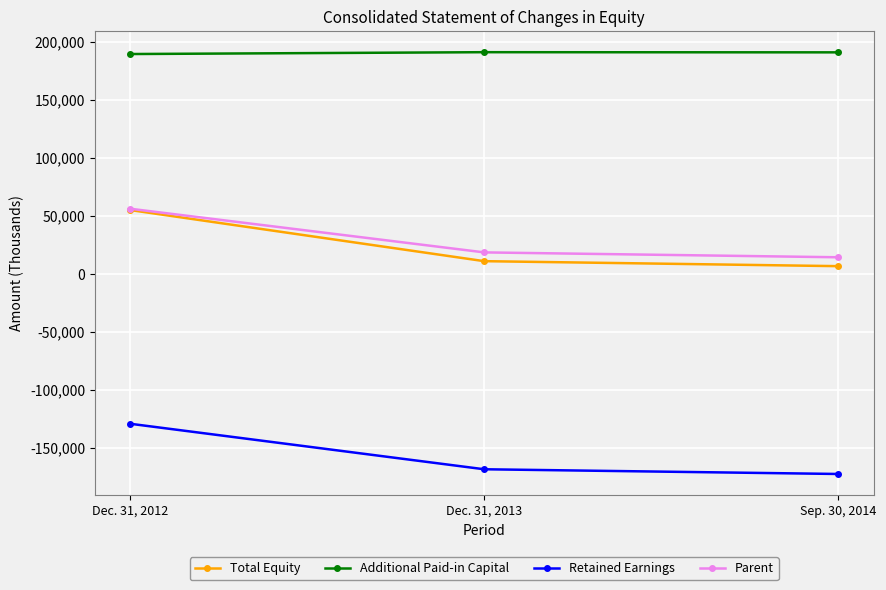

Is the value of Retained Earnings at Dec. 31, 2012 greater than the value of Additional Paid-in Capital at Dec. 31, 2012?

No